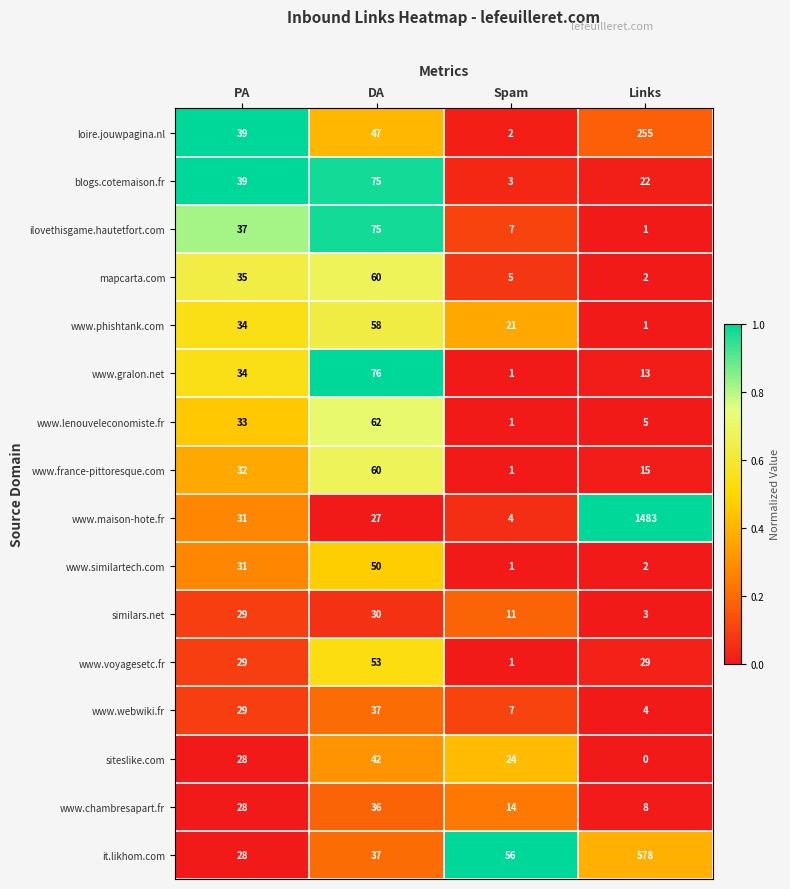

What is the maximum value shown in the chart?

1483